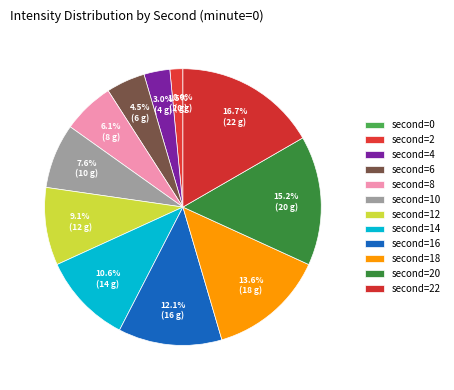

Which slice is the largest?

22